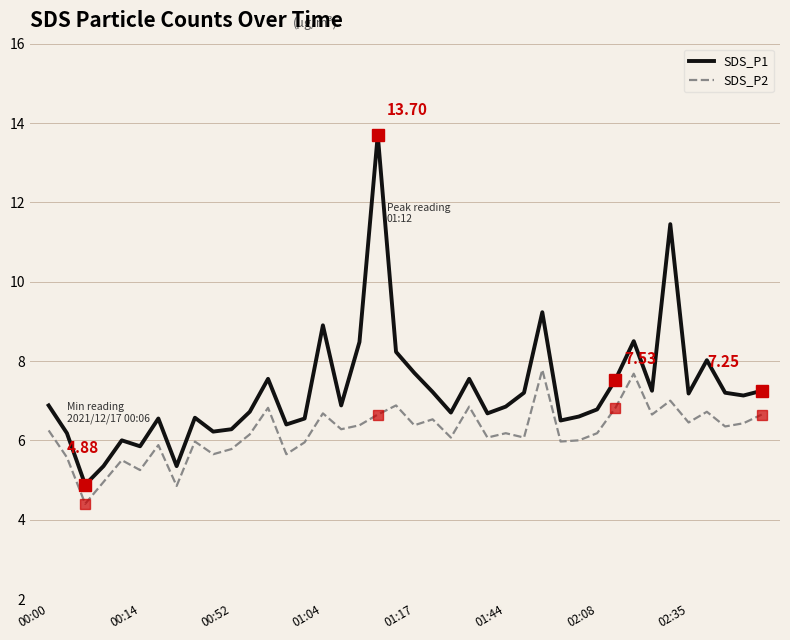

True or false: SDS_P2 and SDS_P1 intersect in this chart.

False